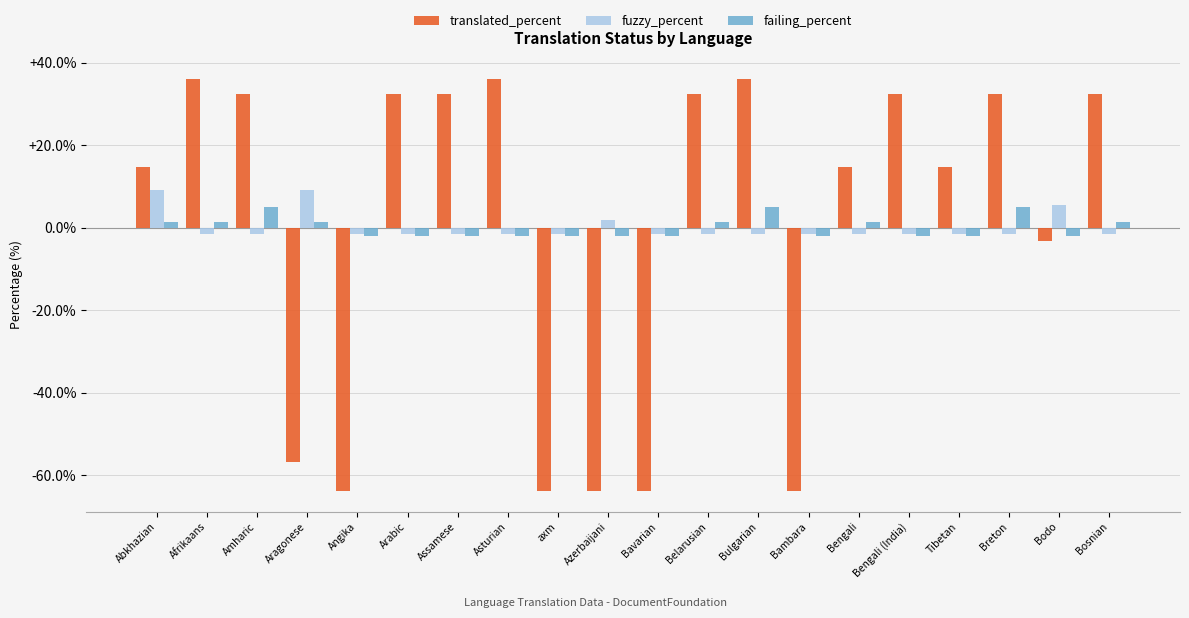

What is the label of the 5th bar from the right?

Bengali (India)